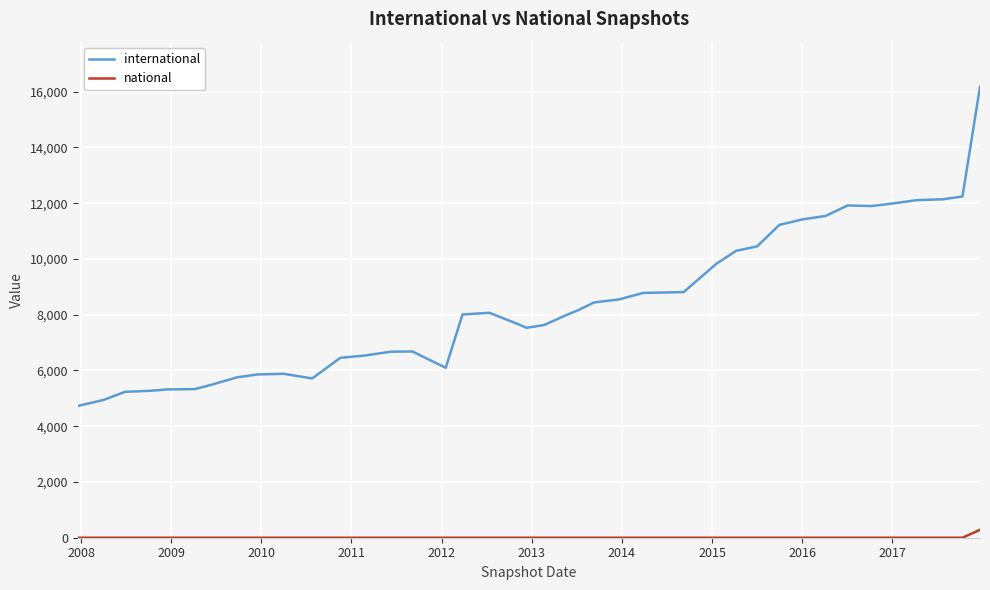

What is the greatest value displayed?

16174